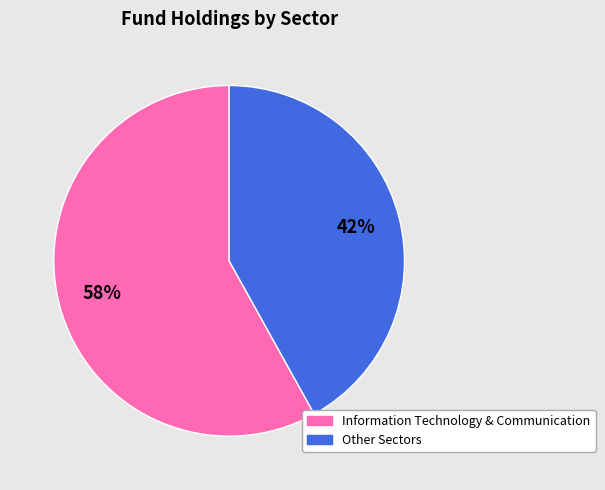

Is there a majority slice in this chart?

Yes